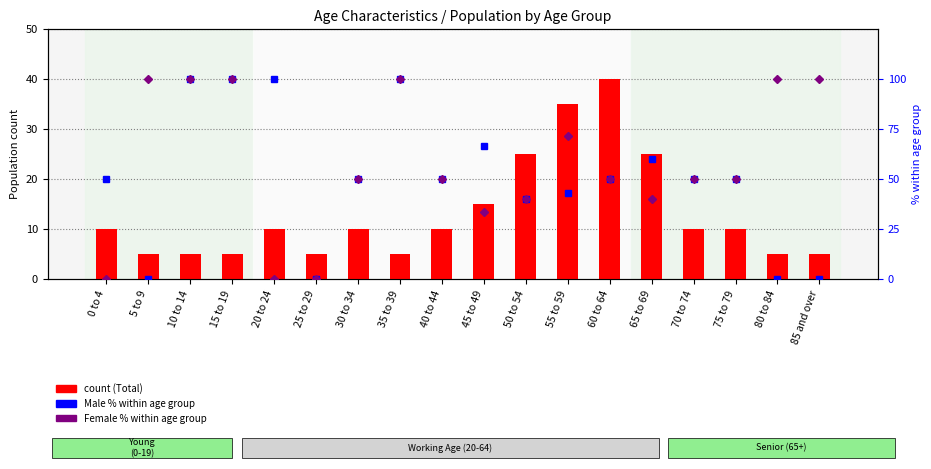

What is the value of the Male % within age group bar at the 16th from the left?

50.0